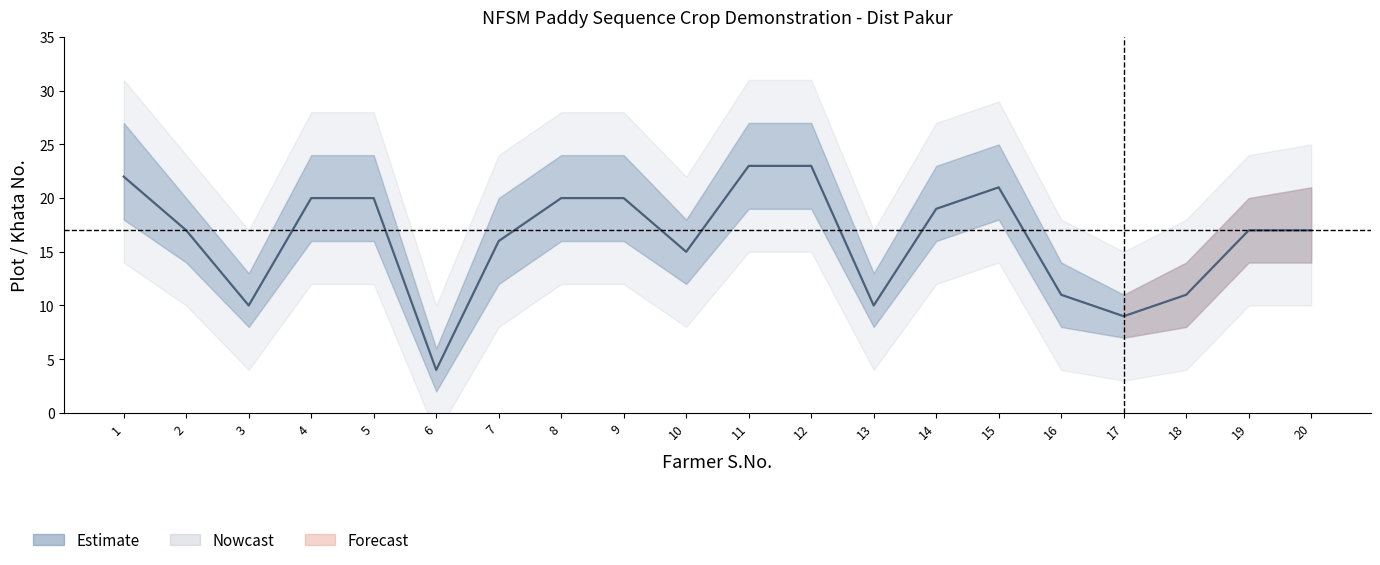

True or false: Khata No. (lower) and Plot No. (upper) intersect in this chart.

False